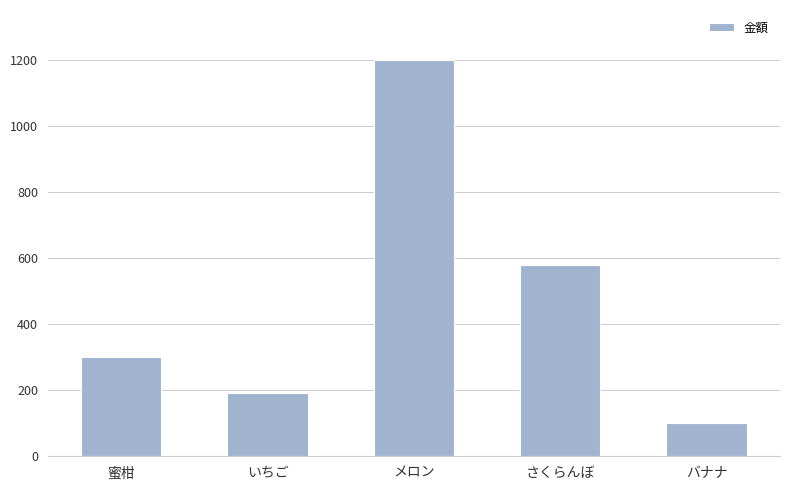

What is the average value?

474